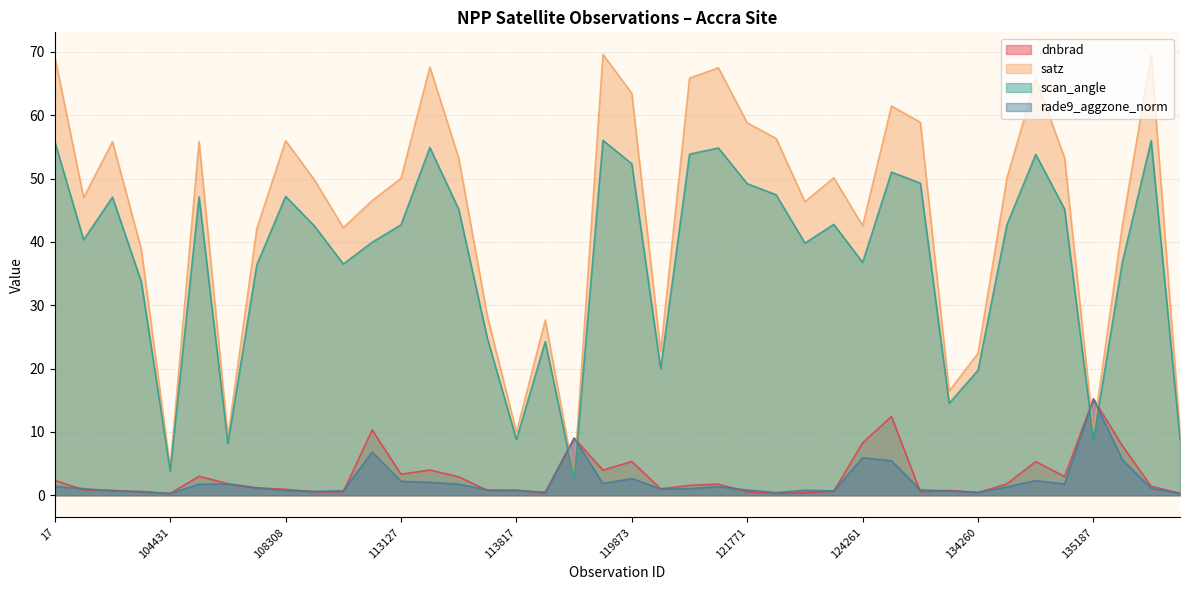

Is the value of scan_angle at 104431 greater than the value of rade9_aggzone_norm at 113127?

Yes